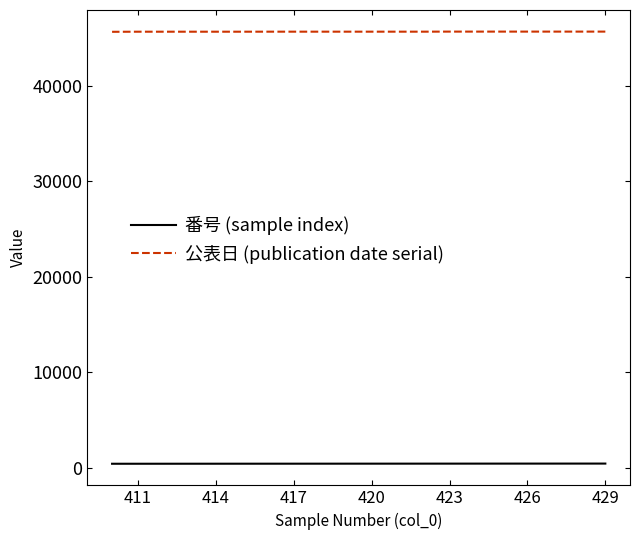

What is the value of the 公表日 (publication date serial) point at the 11th from the left?

45642